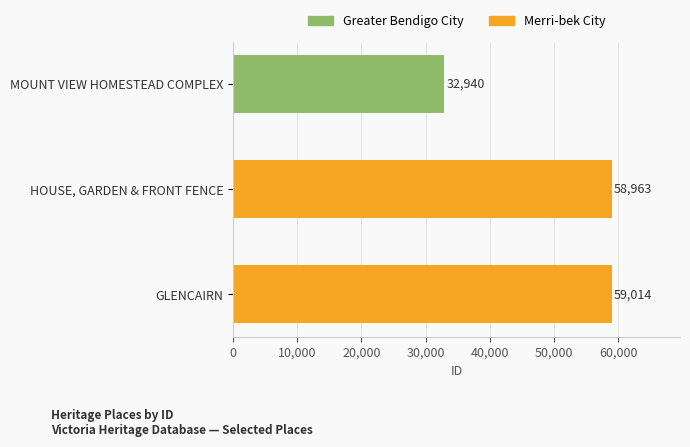

How many bars are there in total?

2